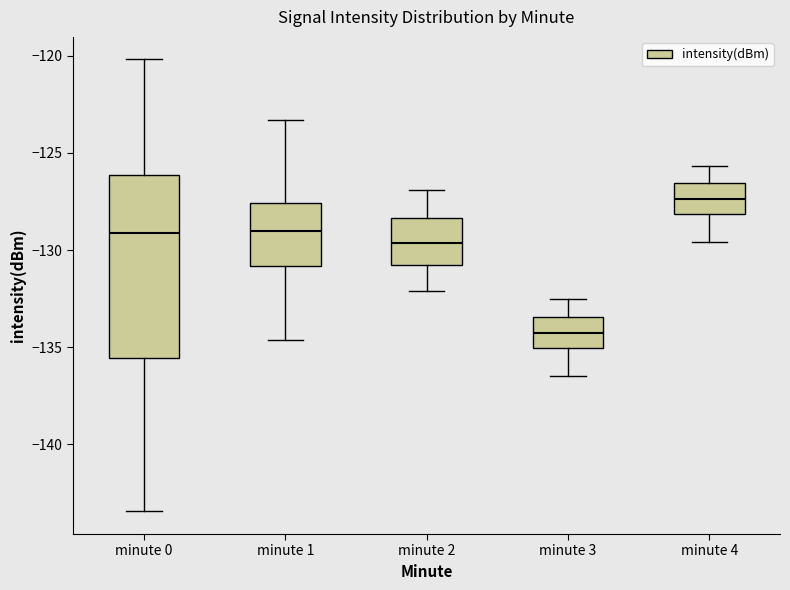

Comparing the boxes themselves (not the whiskers), which one is the tallest?

minute 0